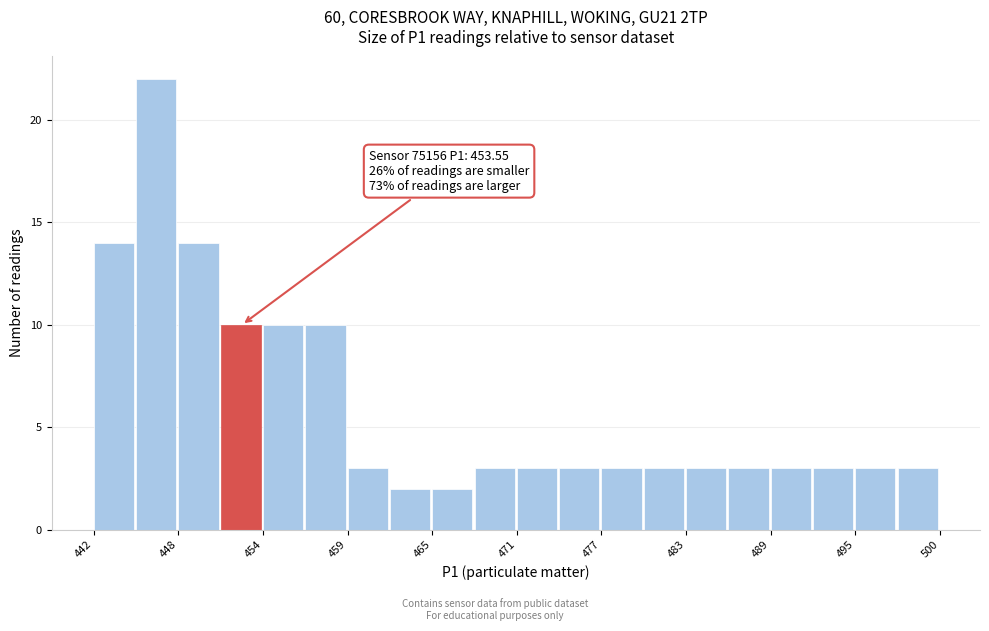

Around what value on the x-axis is the tallest bar? Give the approximate position of its centre, as read against the axis.

446